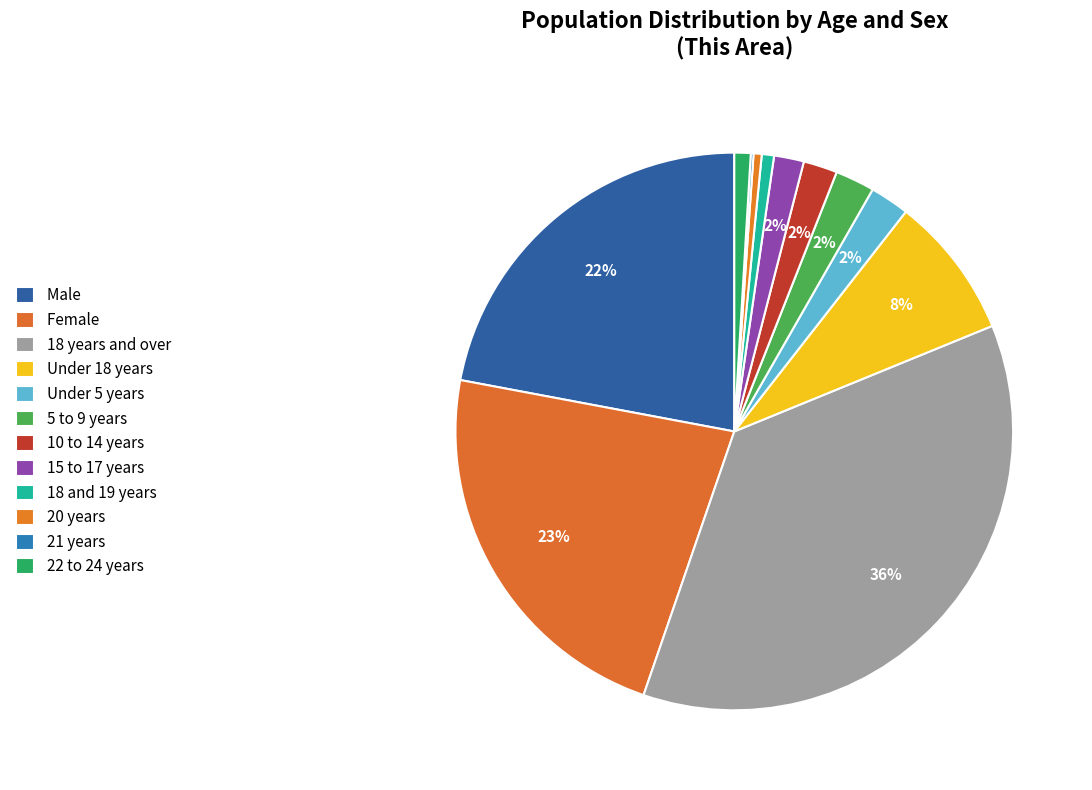

What is the largest slice in the pie chart?

18 years and over